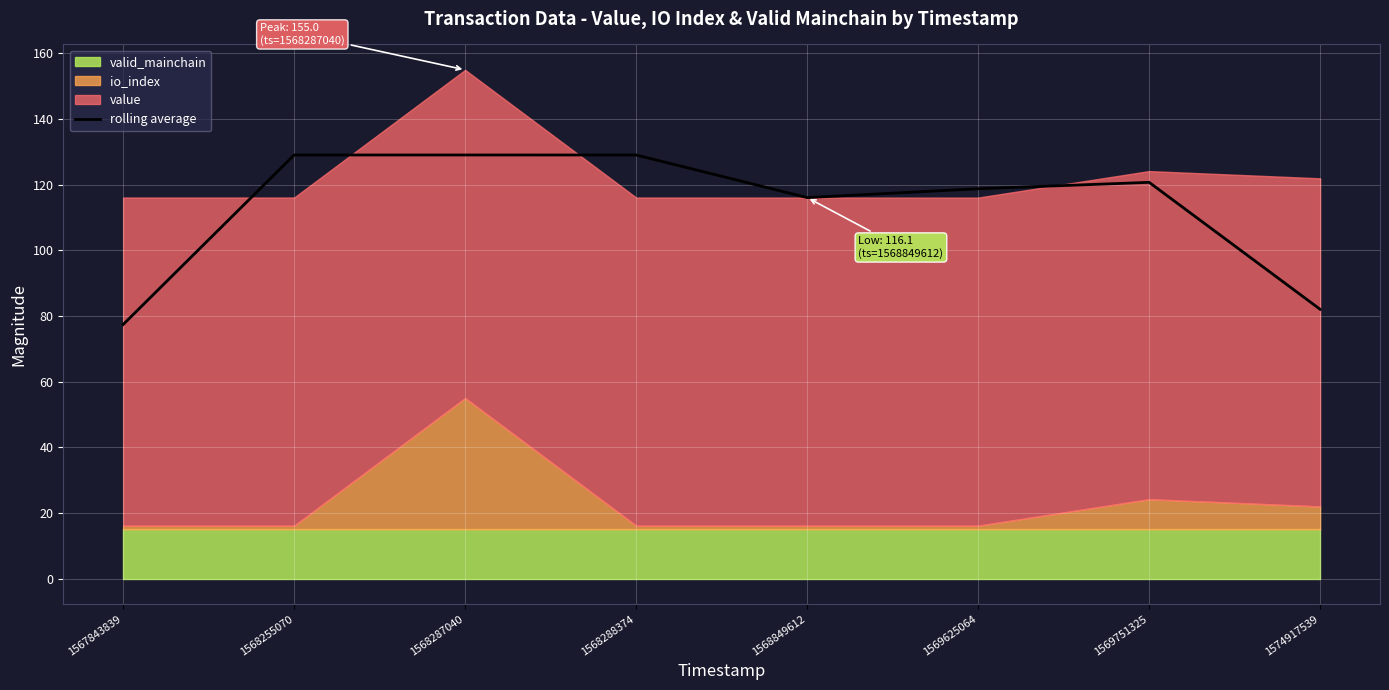

At which category does the data reach its first local peak?

1569751325